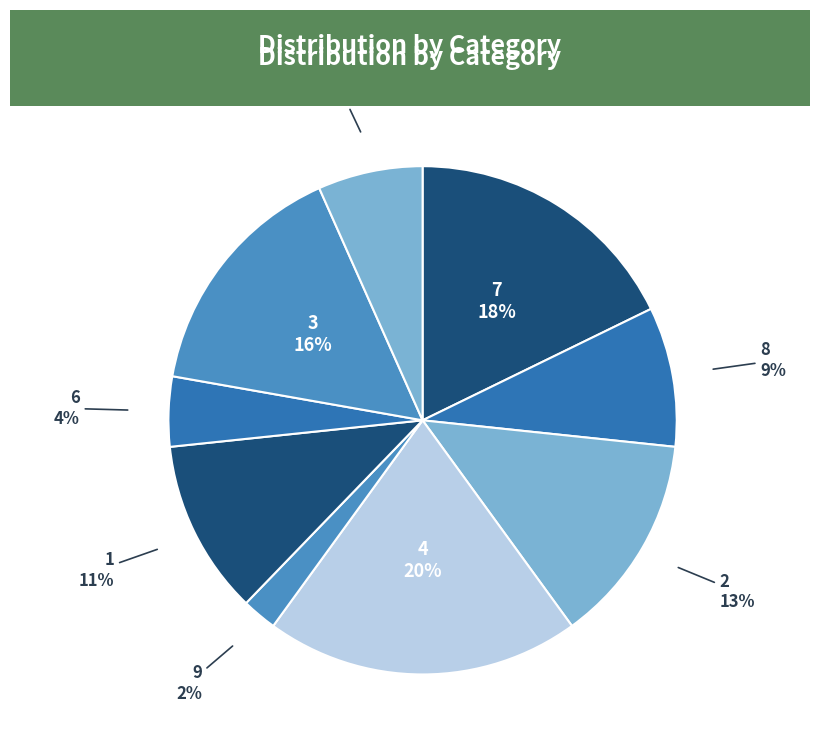

Is it true that 9 is 2% of the pie?

True